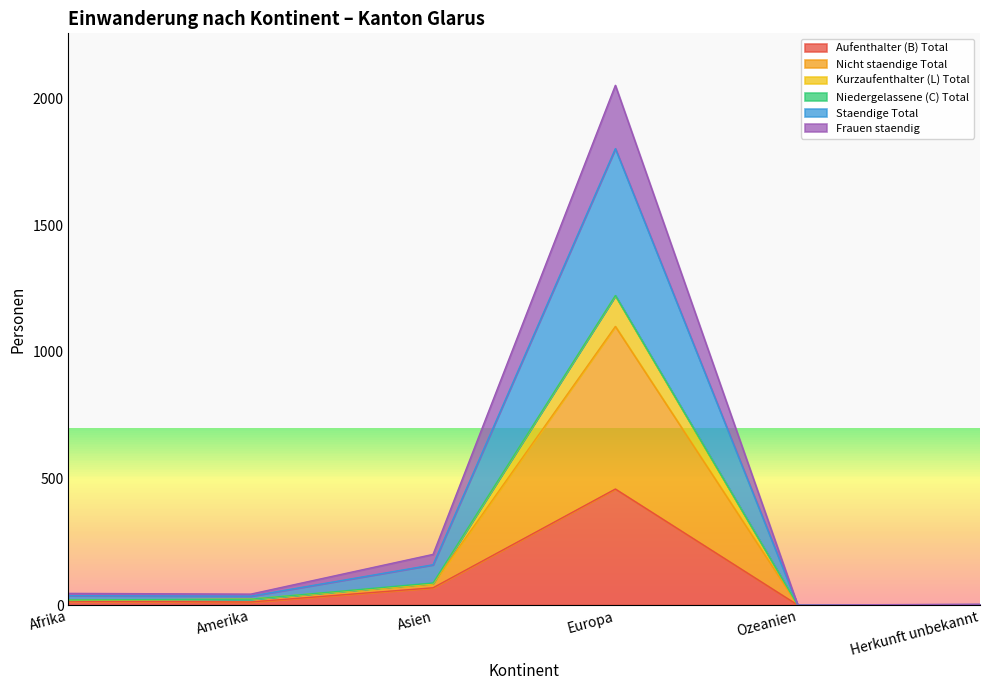

What is the difference between the second highest and minimum values in the Kurzaufenthalter (L) Total series?

87